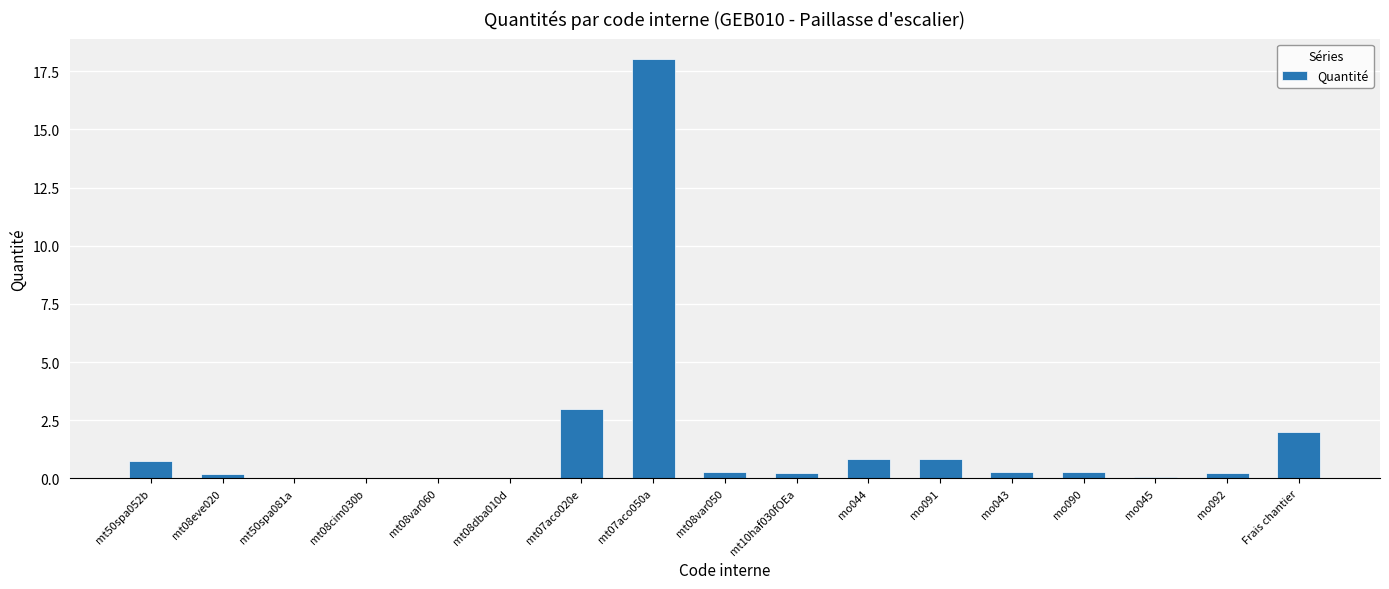

What is the greatest value displayed?

18.0